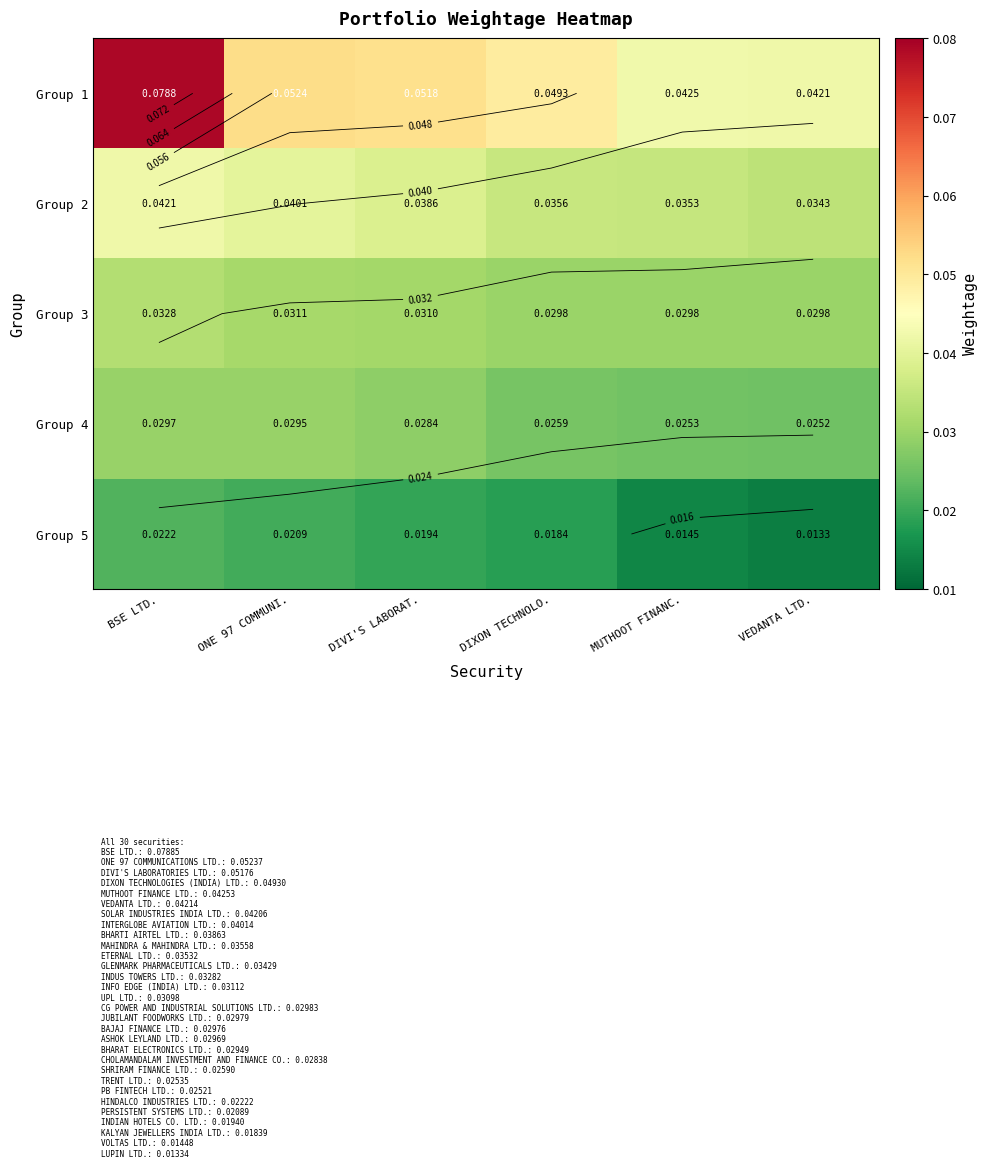

Rank the series by their maximum value, from highest to lowest.

Group 1, Group 2, Group 3, Group 4, Group 5